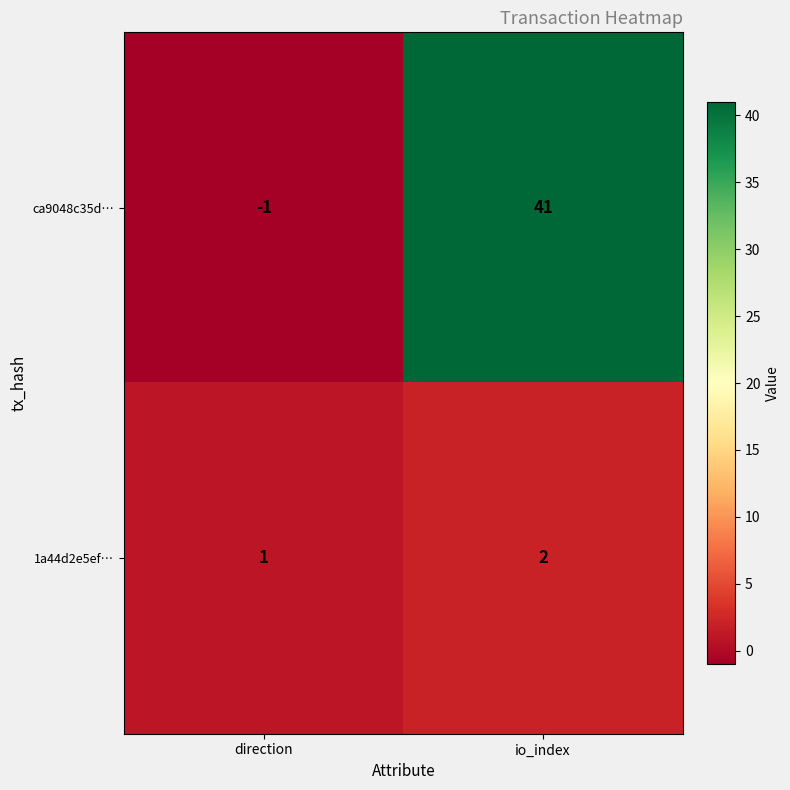

Which category has the highest value across all series?

io_index